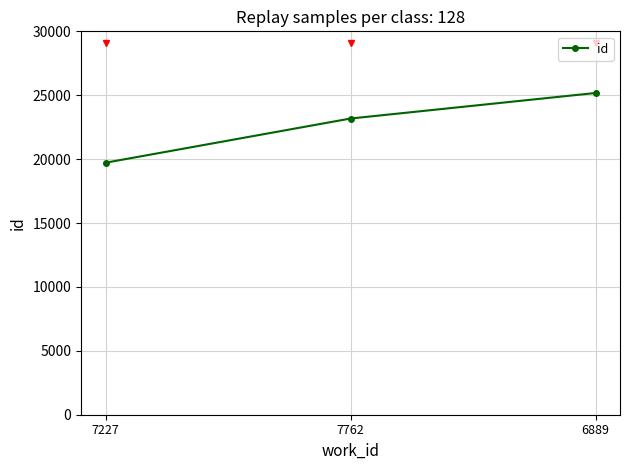

Where is the data nearest to the value 22447?

7762